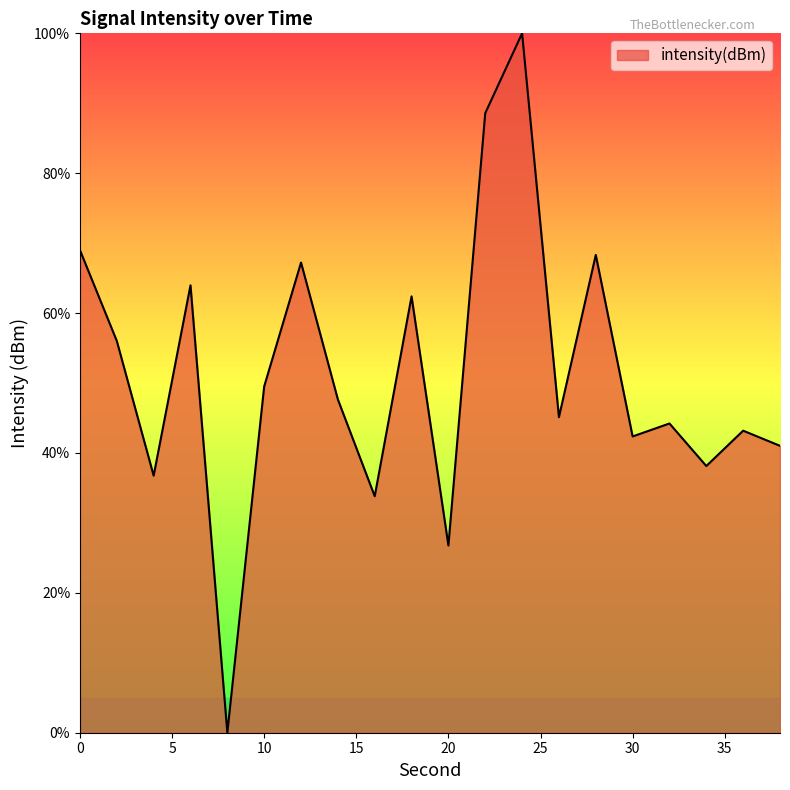

What is the difference between the maximum and minimum values?

100.0